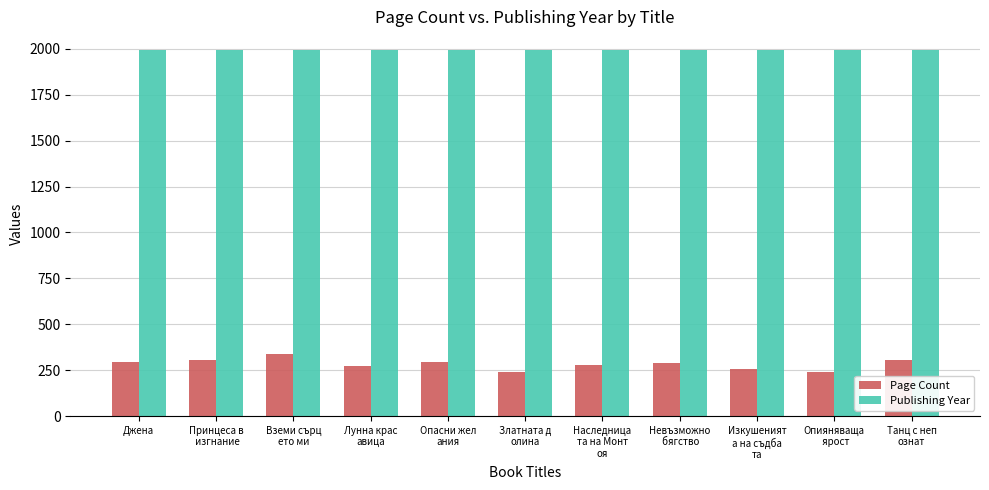

Rank the series by their average value, from lowest to highest.

Page Count, Publishing Year